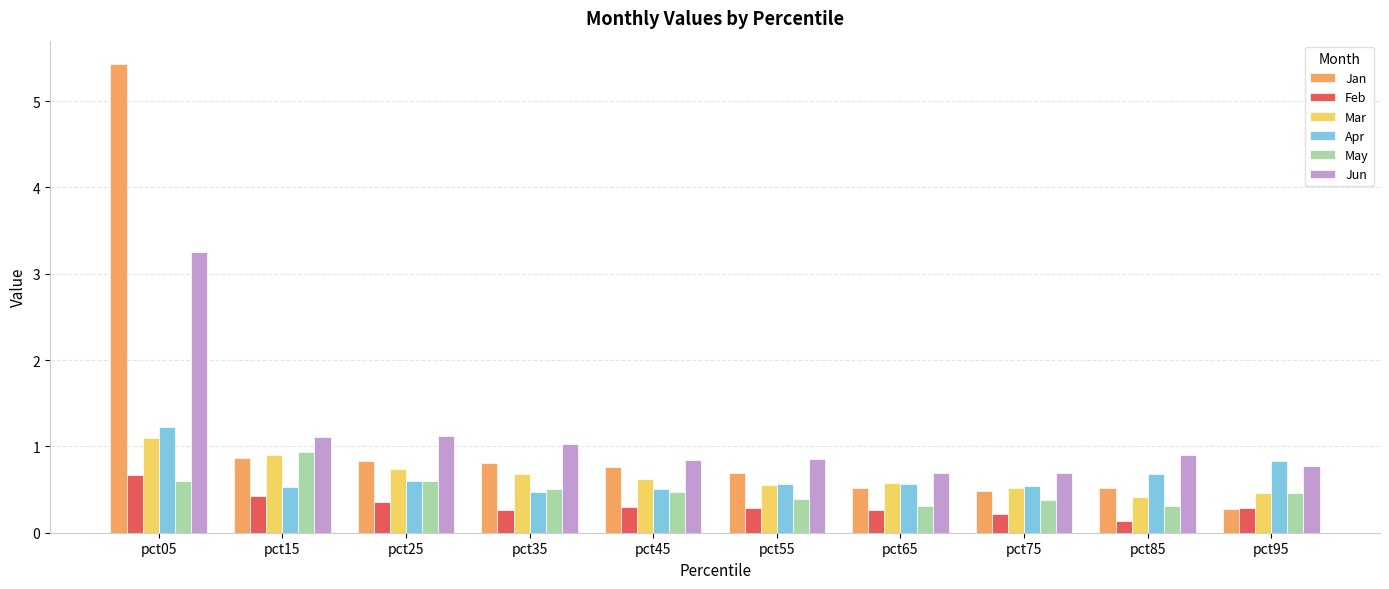

How many Apr values are between 0 and 1?

9